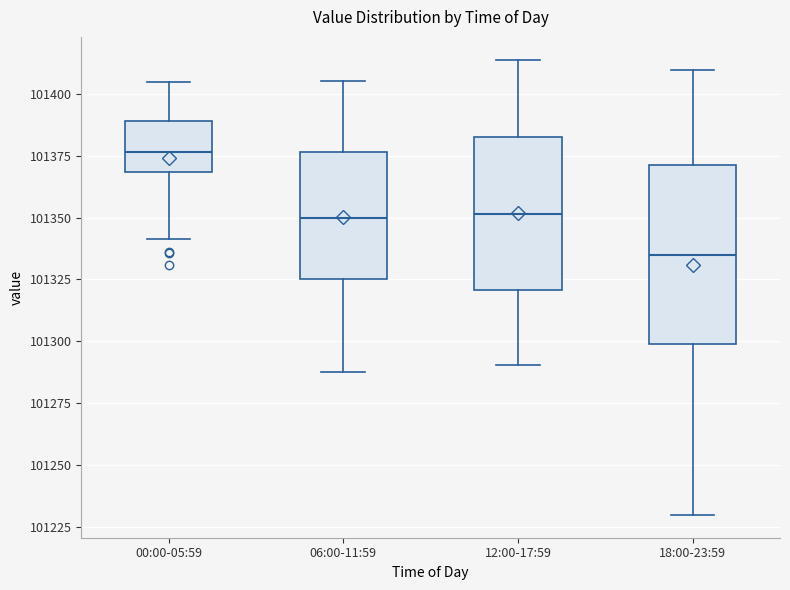

Reading left to right, transcribe this box plot: for each box, give where its median line is, the range the box spans, and where its two whiskers end, as read against the y-axis. The values are not printed on the chart, so give them approximately, as read against the axis.

00:00-05:59: median 101375, box 101370 to 101390, whiskers 101340 to 101405
06:00-11:59: median 101350, box 101325 to 101375, whiskers 101290 to 101405
12:00-17:59: median 101350, box 101320 to 101385, whiskers 101290 to 101415
18:00-23:59: median 101335, box 101300 to 101370, whiskers 101230 to 101410